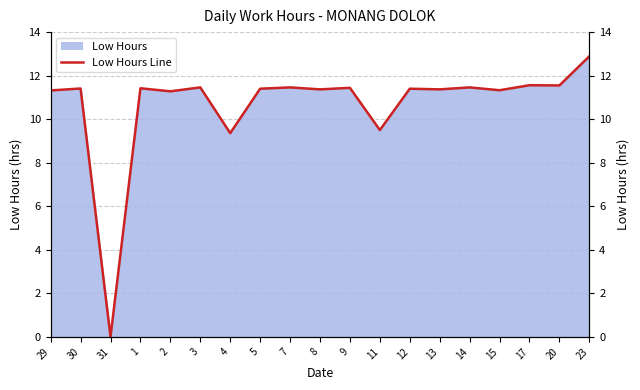

Which label corresponds to the smallest value in the chart?

31